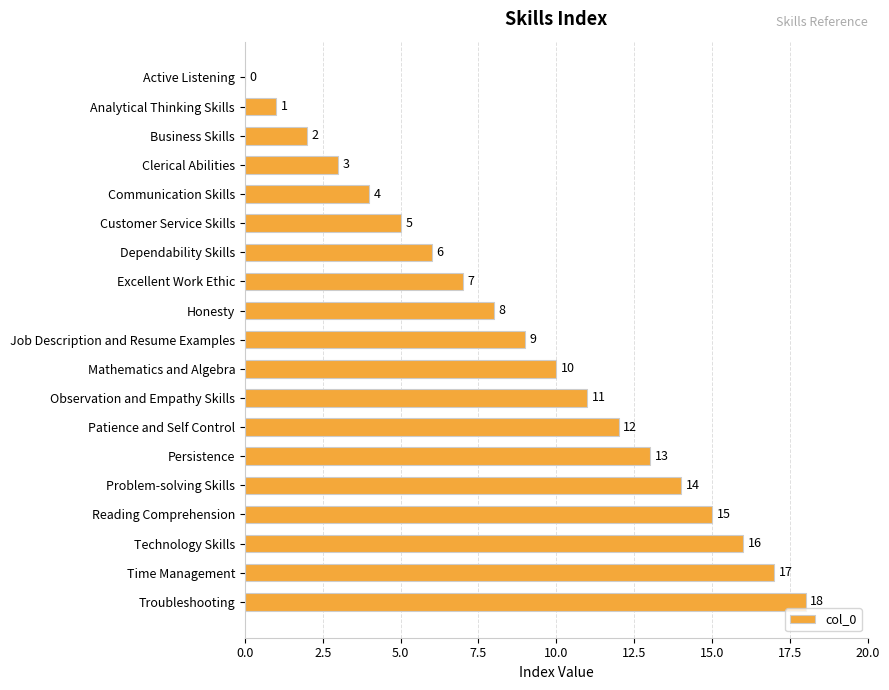

Which category has the highest value across all series?

Troubleshooting